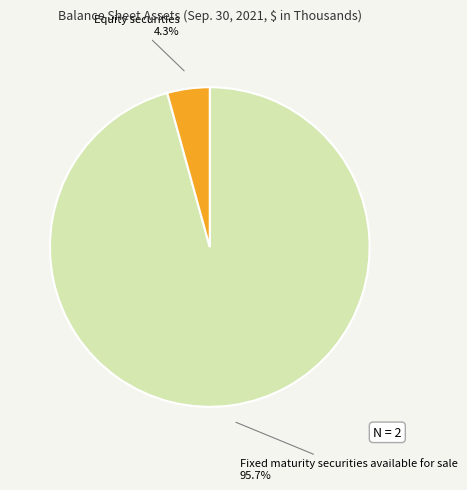

Which has a higher value, Fixed maturity securities available for sale or Equity securities?

Fixed maturity securities available for sale